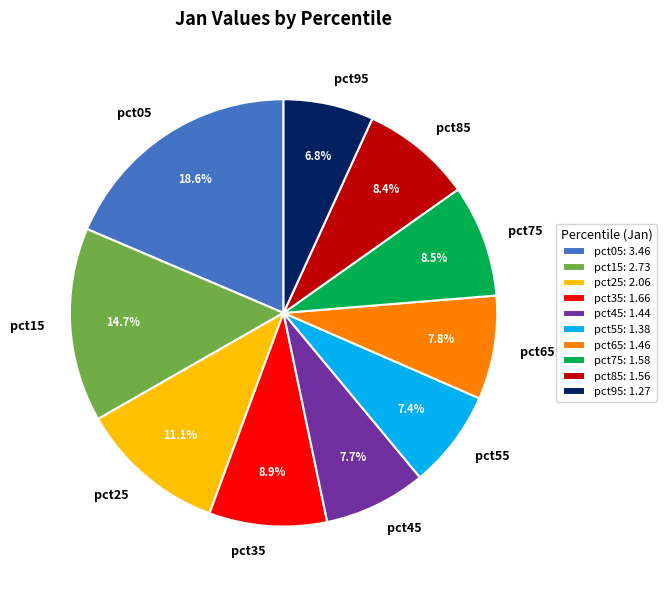

Which has a higher value, pct65 or pct35?

pct35